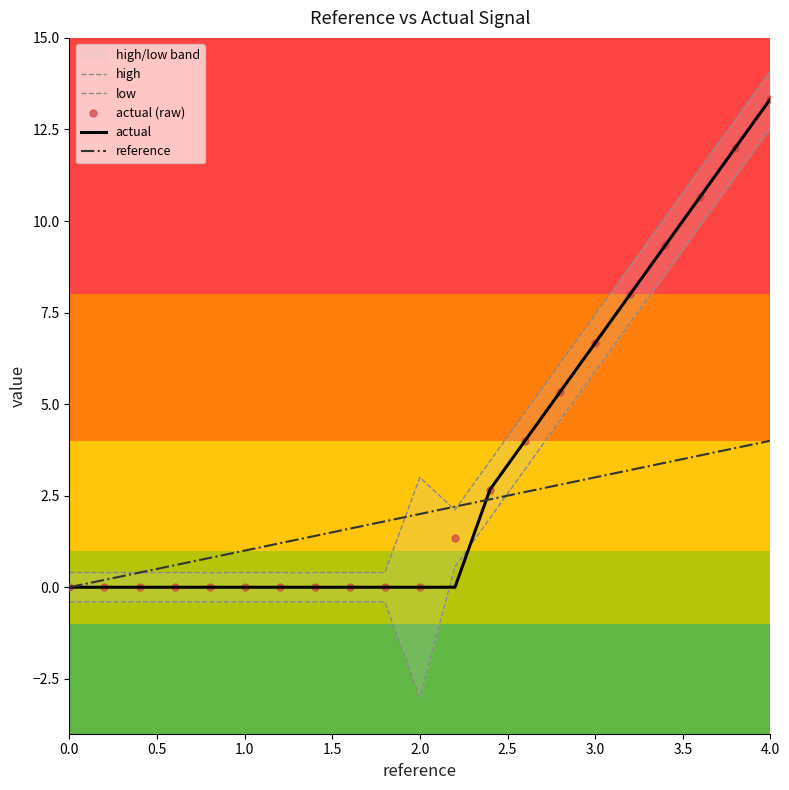

What is the maximum value for actual (raw)?

13.3